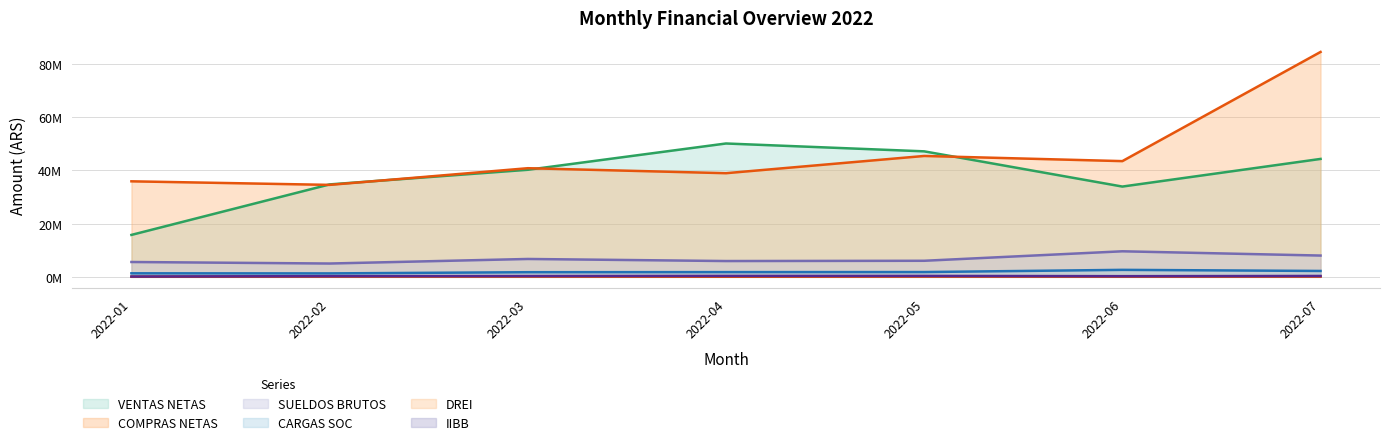

True or false: COMPRAS NETAS has more than 0 points higher than both neighbors.

True